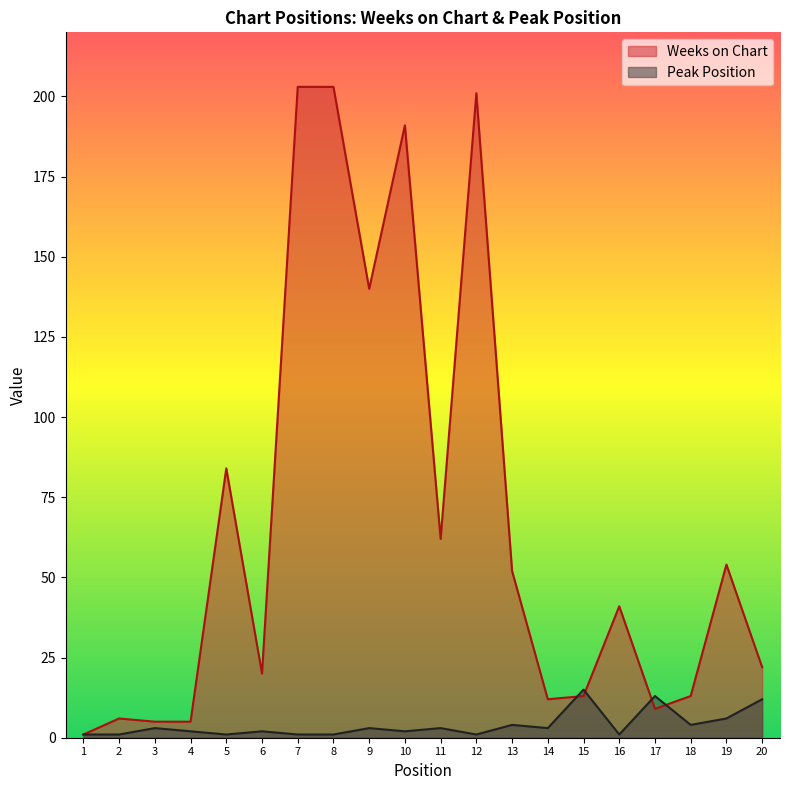

Rank the series by their maximum value, from highest to lowest.

Weeks on Chart, Peak Position